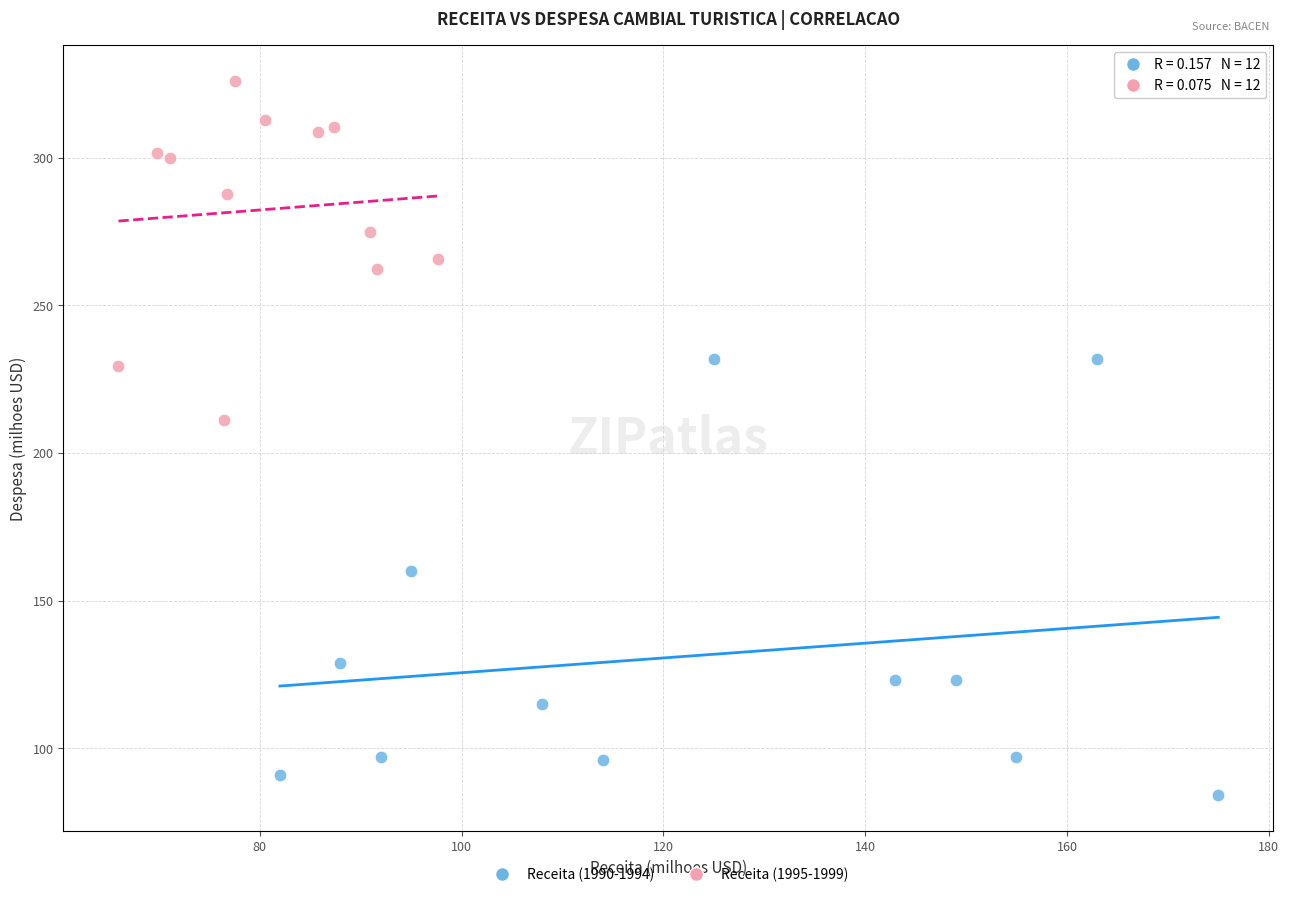

Which series reaches the maximum Y coordinate?

Receita (1995-1999)